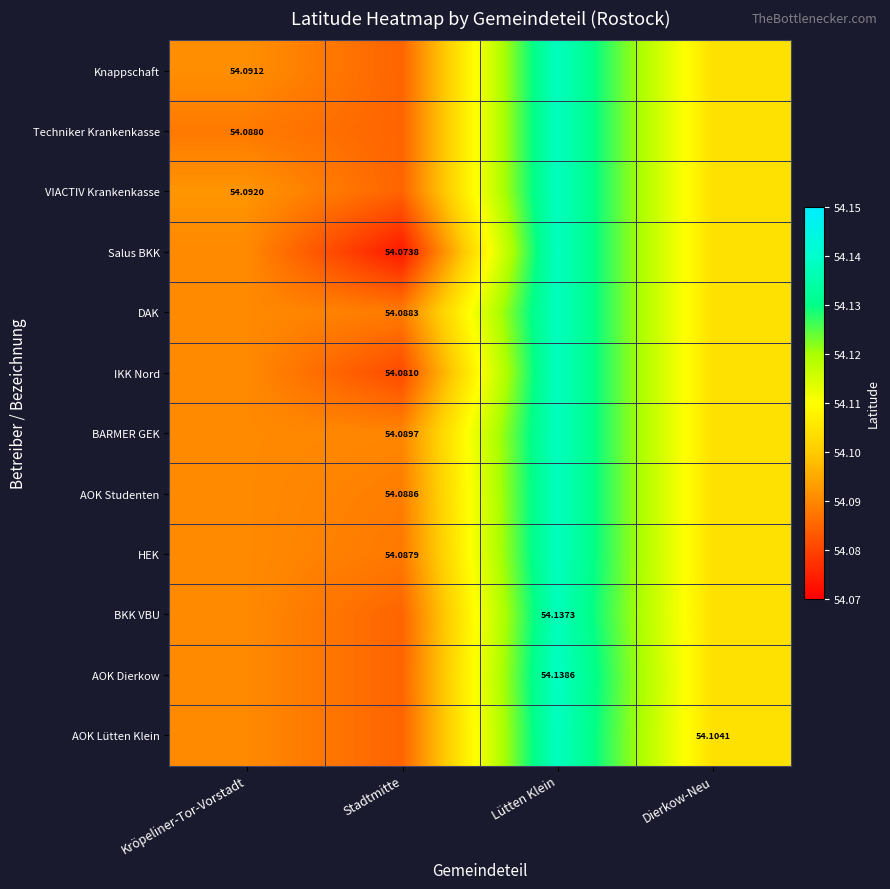

At which category is the sum across all series the highest?

Lütten Klein